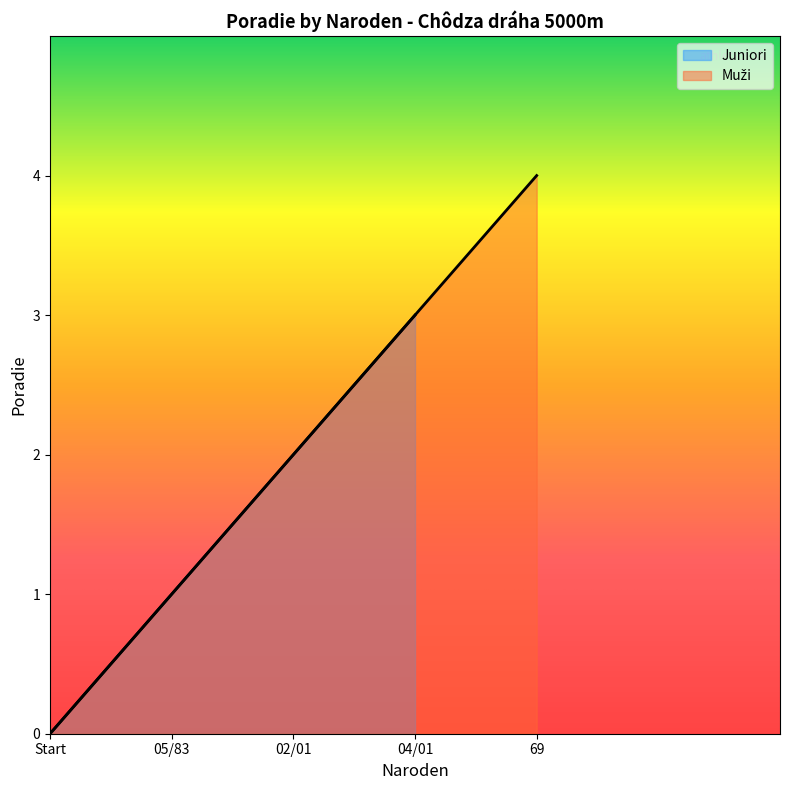

How many lines are shown in the chart?

1